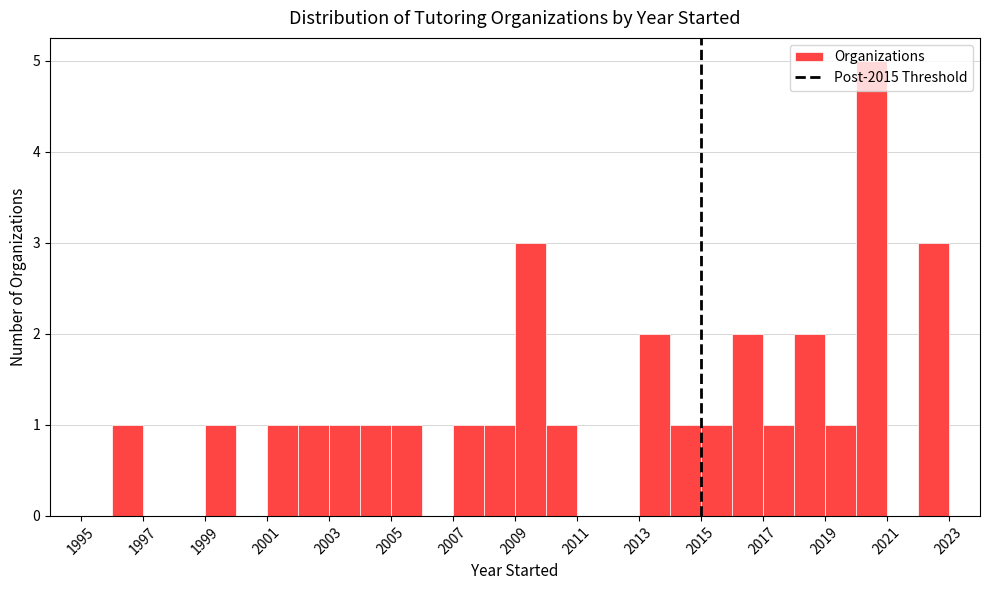

Reading left to right, transcribe this chart: for each bar, give the range it covers on the x-axis and its height. The values are not printed on the chart, so give them approximately, as read against the axis.

1995 to 1996: 0
1996 to 1997: 1
1997 to 1998: 0
1998 to 1999: 0
1999 to 2000: 1
2000 to 2001: 0
2001 to 2002: 1
2002 to 2003: 1
2003 to 2004: 1
2004 to 2005: 1
2005 to 2006: 1
2006 to 2007: 0
2007 to 2008: 1
2008 to 2009: 1
2009 to 2010: 3
2010 to 2011: 1
2011 to 2012: 0
2012 to 2013: 0
2013 to 2014: 2
2014 to 2015: 1
2015 to 2016: 1
2016 to 2017: 2
2017 to 2018: 1
2018 to 2019: 2
2019 to 2020: 1
2020 to 2021: 5
2021 to 2022: 0
2022 to 2023: 3
2023 to 2024: 0